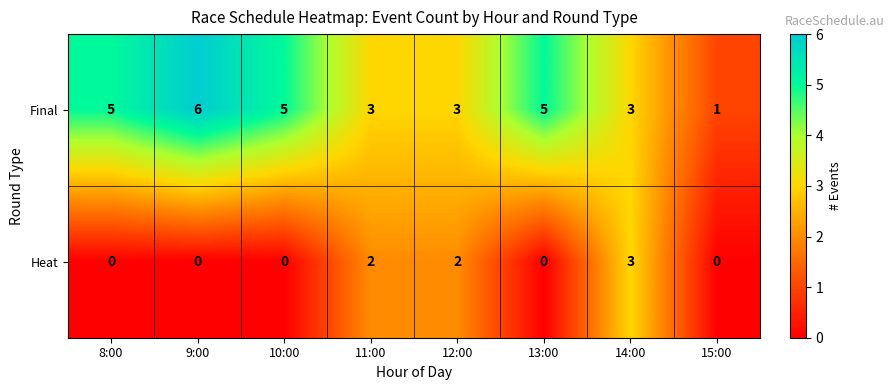

Reading left to right, transcribe all the data shown in this chart.

Final: 8:00=5	9:00=6	10:00=5	11:00=3	12:00=3	13:00=5	14:00=3	15:00=1
Heat: 8:00=0	9:00=0	10:00=0	11:00=2	12:00=2	13:00=0	14:00=3	15:00=0